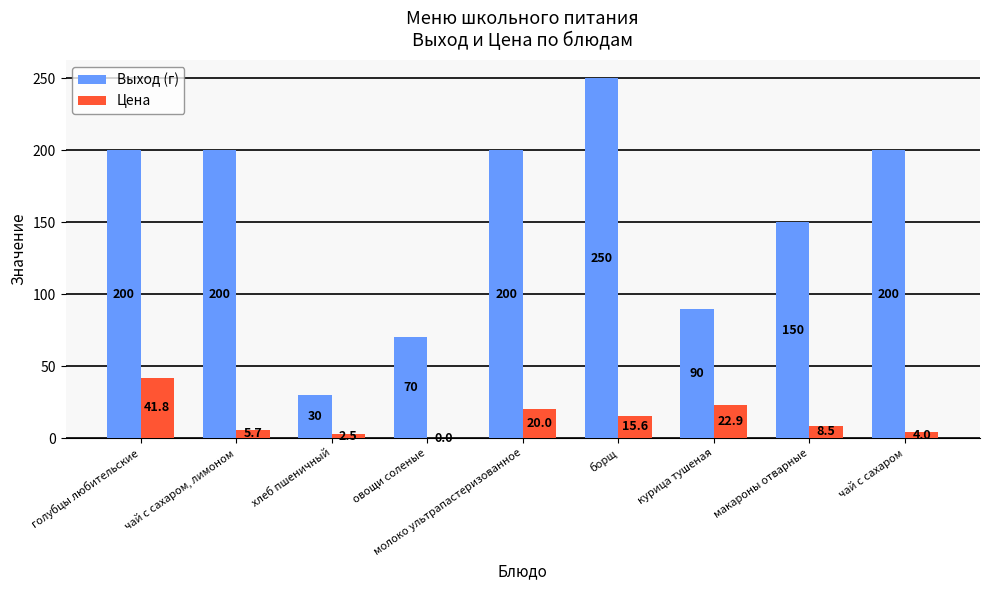

What is the total value across all series at чай с сахаром?

204.0